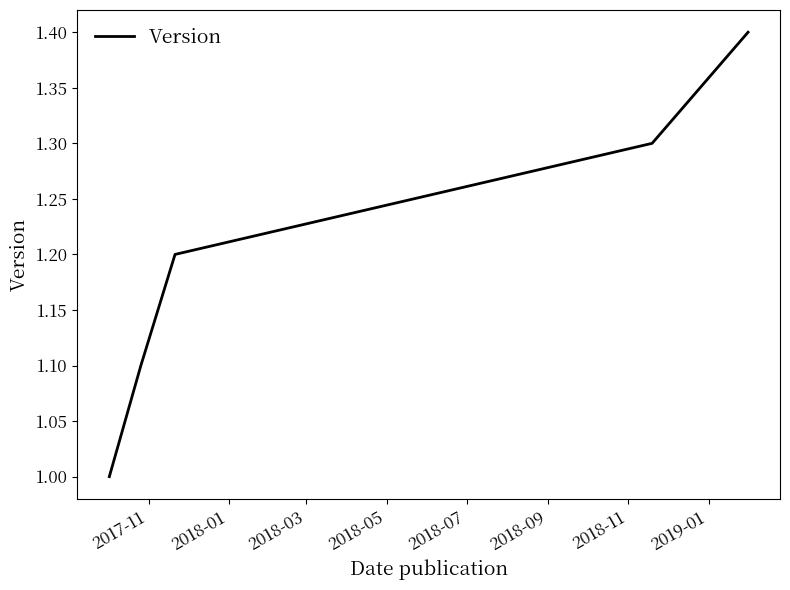

What is the difference between the maximum and minimum values?

0.4